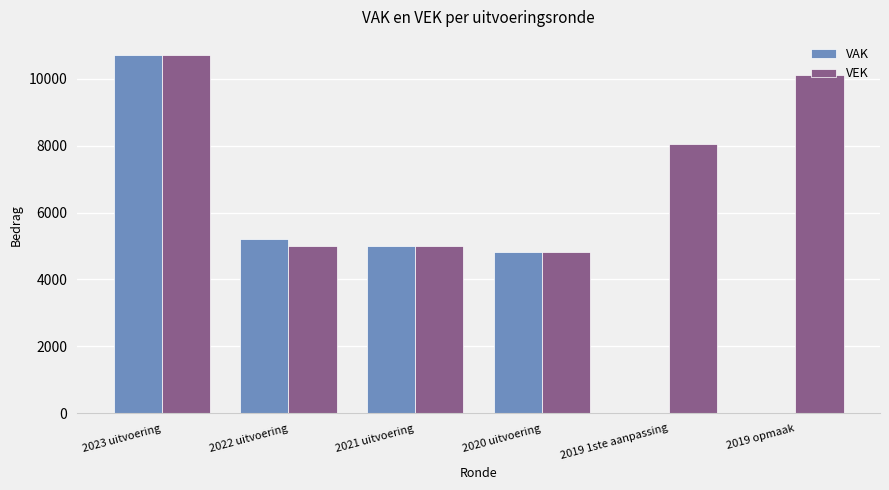

The VAK series shows -4897 at 2019 opmaak. True or false?

False